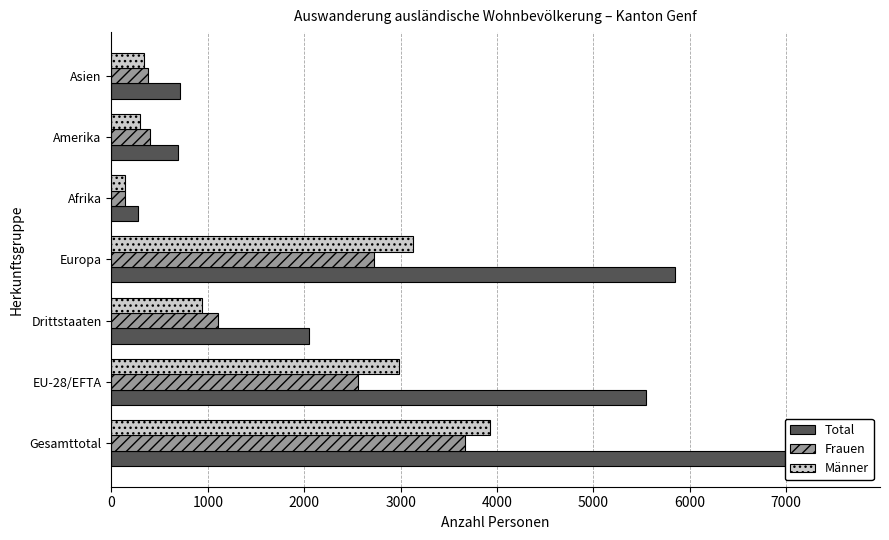

Between Drittstaaten and Amerika, which series saw the biggest shift?

Total